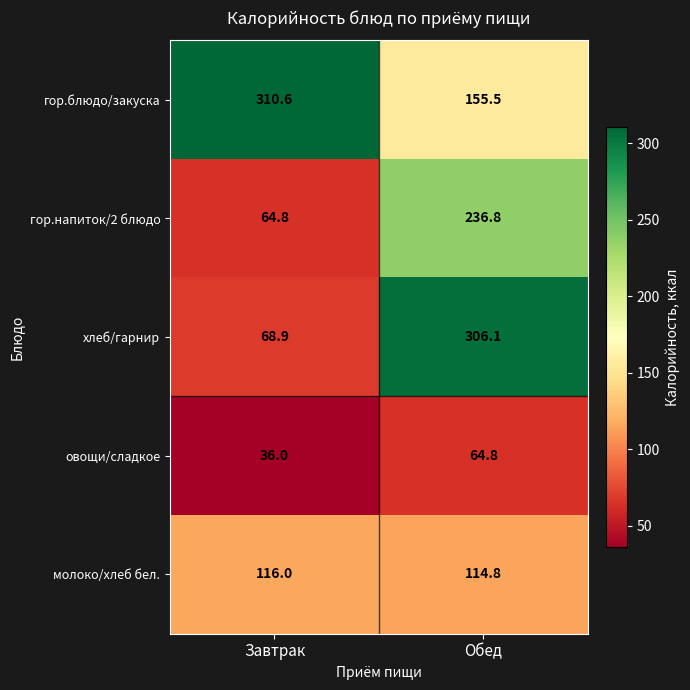

Reading left to right, extract all data points from this chart.

гор.блюдо/закуска: 310.6	155.5
гор.напиток/2 блюдо: 64.8	236.8
хлеб/гарнир: 68.9	306.1
овощи/сладкое: 36.0	64.8
молоко/хлеб бел.: 116.0	114.8